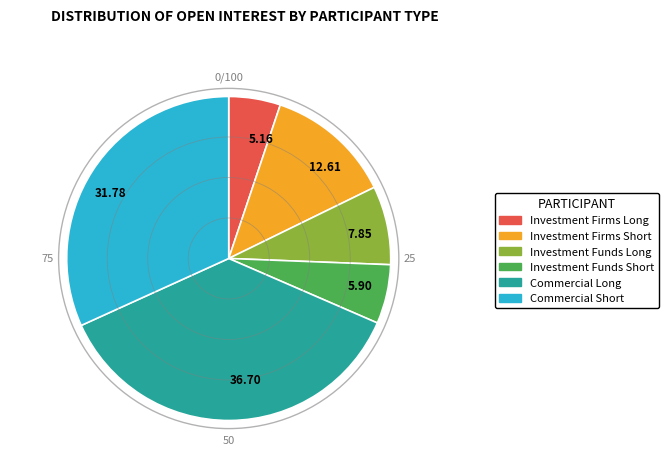

Which slice is the largest?

36.70